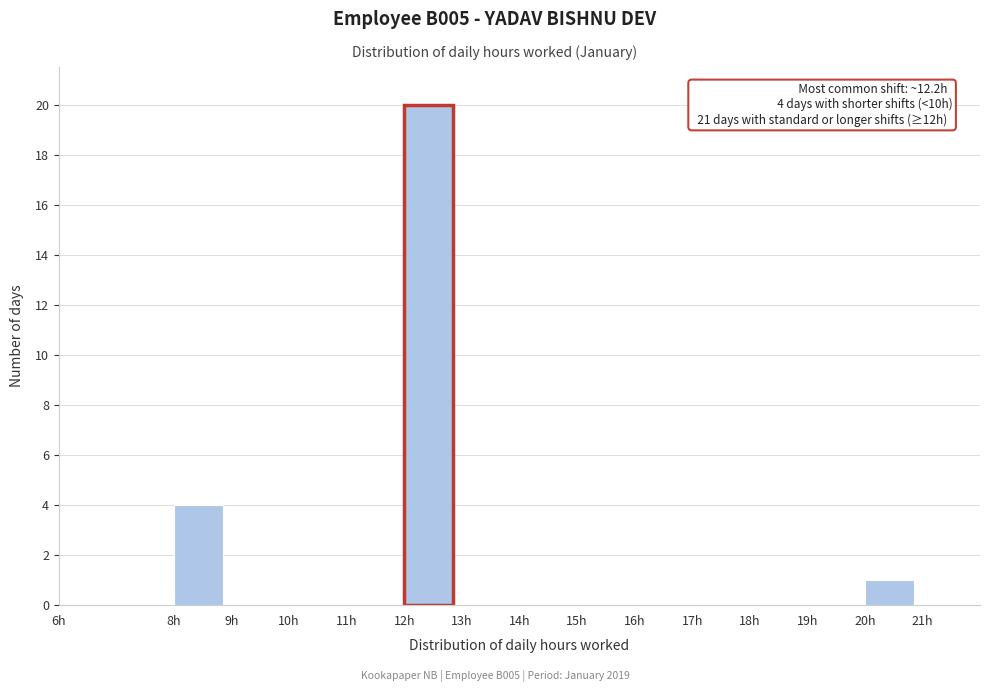

Which range on the x-axis has the tallest bar?

12 to 13